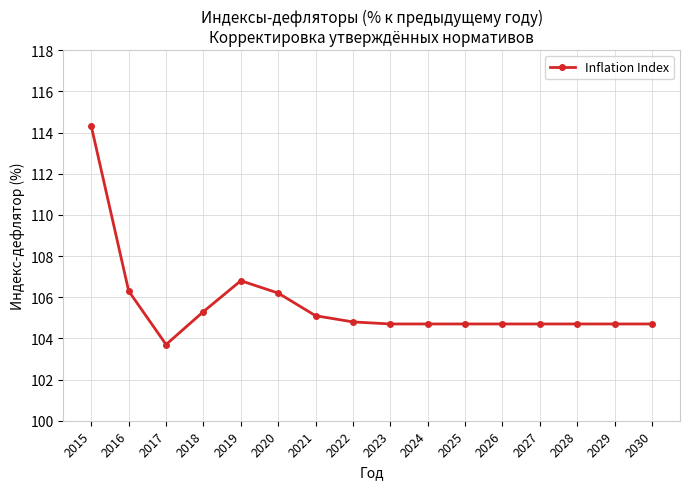

What is the difference between the maximum and minimum values?

10.6